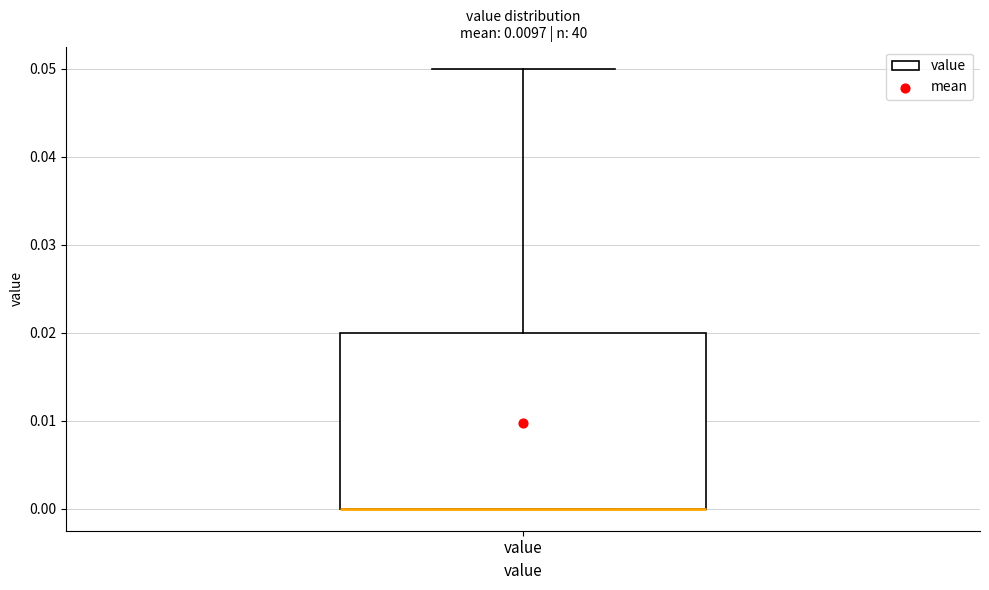

Read this box plot against the y-axis: the position of the median line, the range covered by the box, and the ends of both whiskers. The values are not printed on the chart, so give them approximately, as read against the axis.

median 0.00 (drawn on the box's lower edge), box 0.00 to 0.02, whiskers 0.00 to 0.05